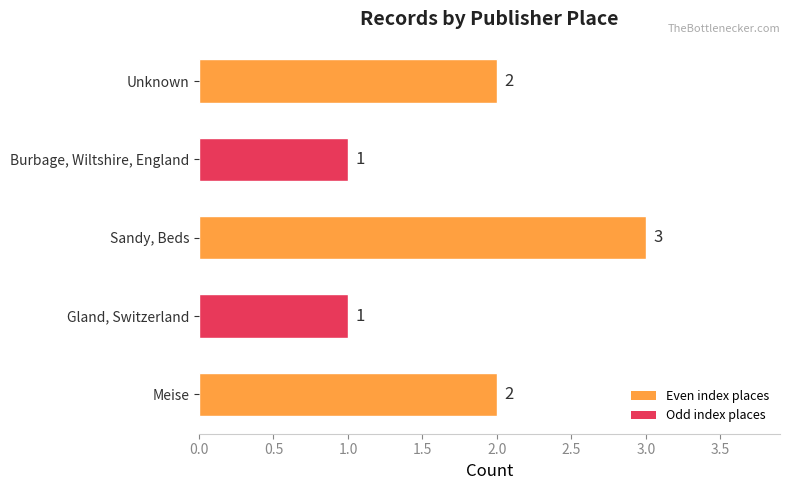

The value at Sandy, Beds is 3. True or false?

True